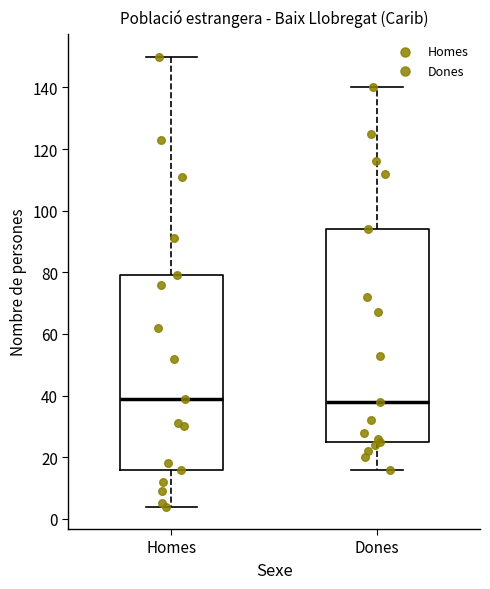

Where does the median line of the box for Homes sit on the y-axis? The values are not printed on the chart, so give them approximately, as read against the axis.

40